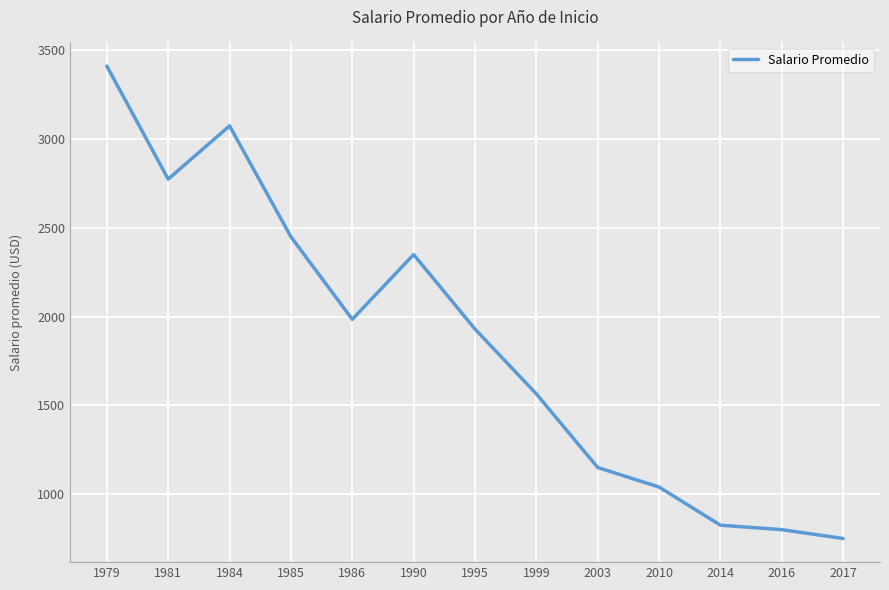

The value at 1985 is 2450. True or false?

True